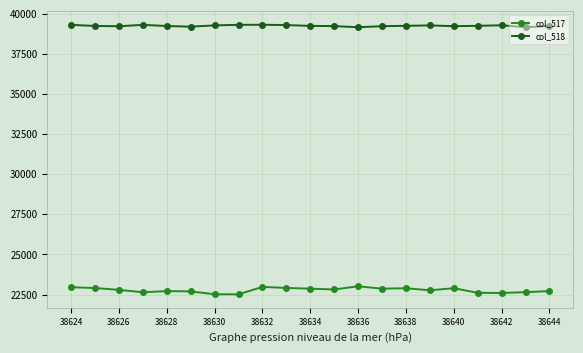

What is the value of the col_517 point at the 9th from the left?

22977